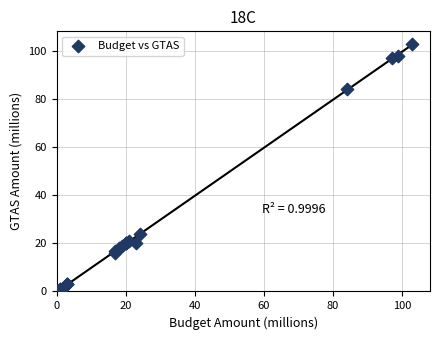

What Y value in the scatter plot is closest to 51?

24